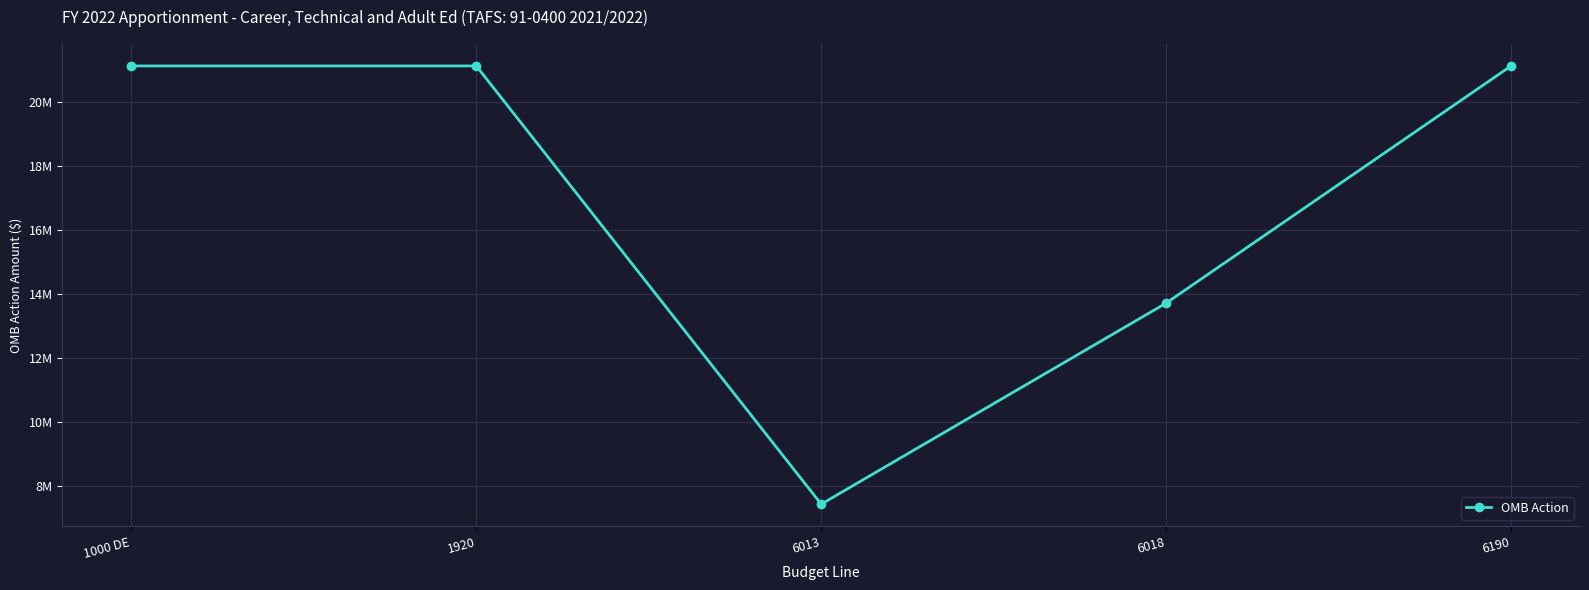

Reading right to left, extract all data points from this chart.

21133000	13712000	7421000	21133000	21133000